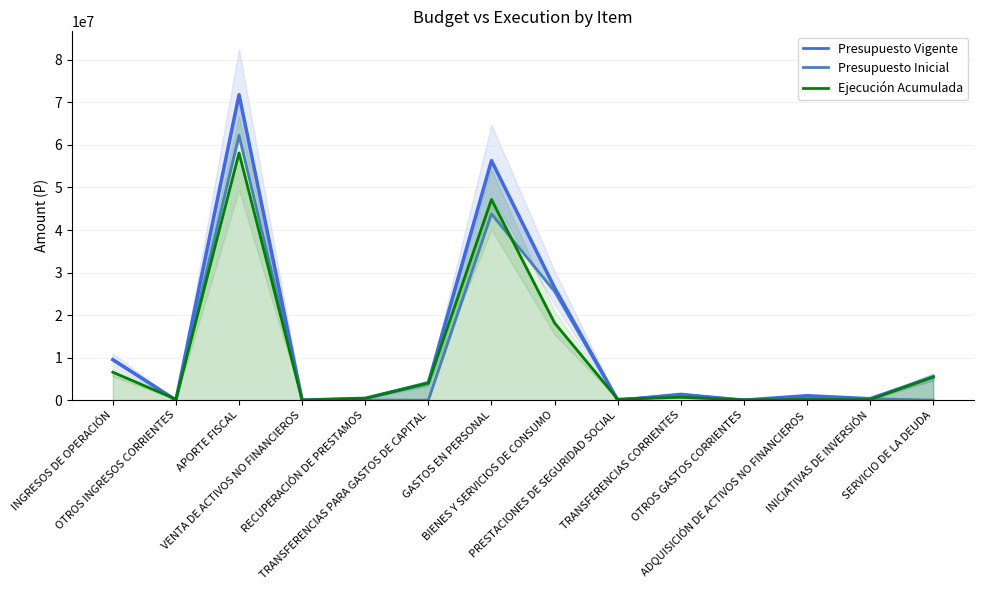

Reading left to right, transcribe all the data shown in this chart.

9510225	0	71815371	20	417447	4031228	56313133	26442446	40	1201444	0	1036334	328809	5462999